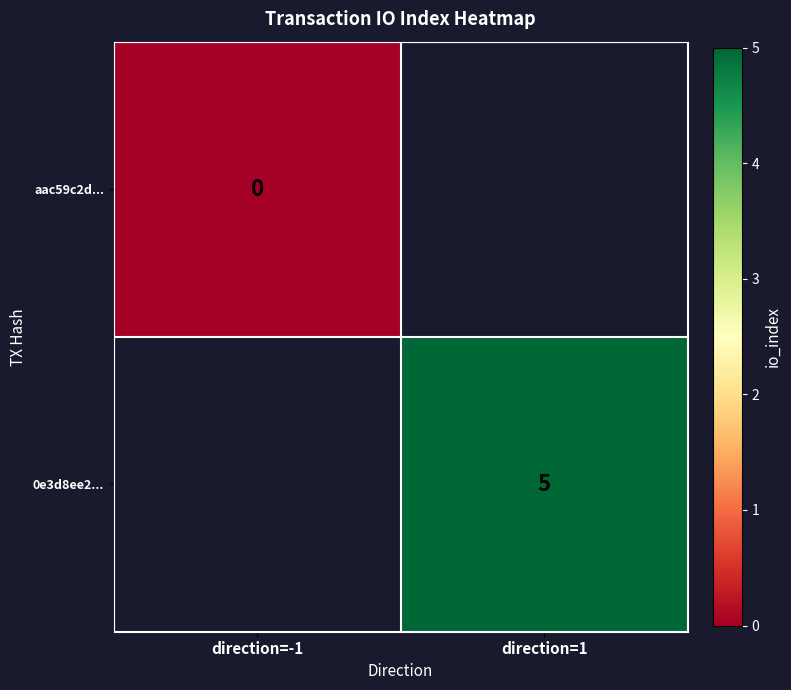

At how many categories does at least one series exceed 1?

1